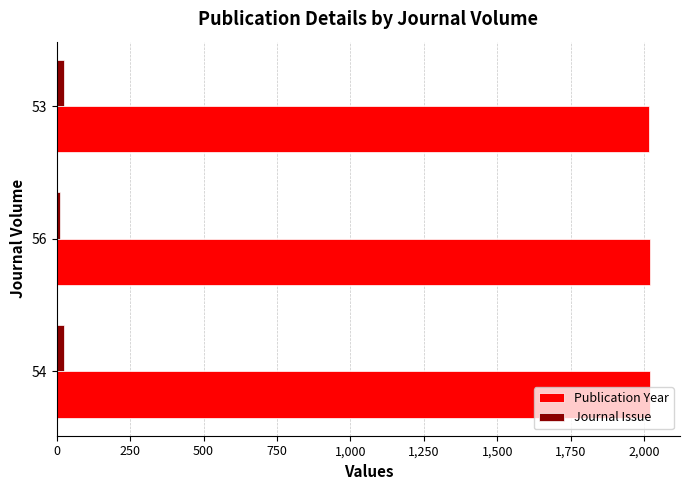

How many distinct data groups are displayed?

2